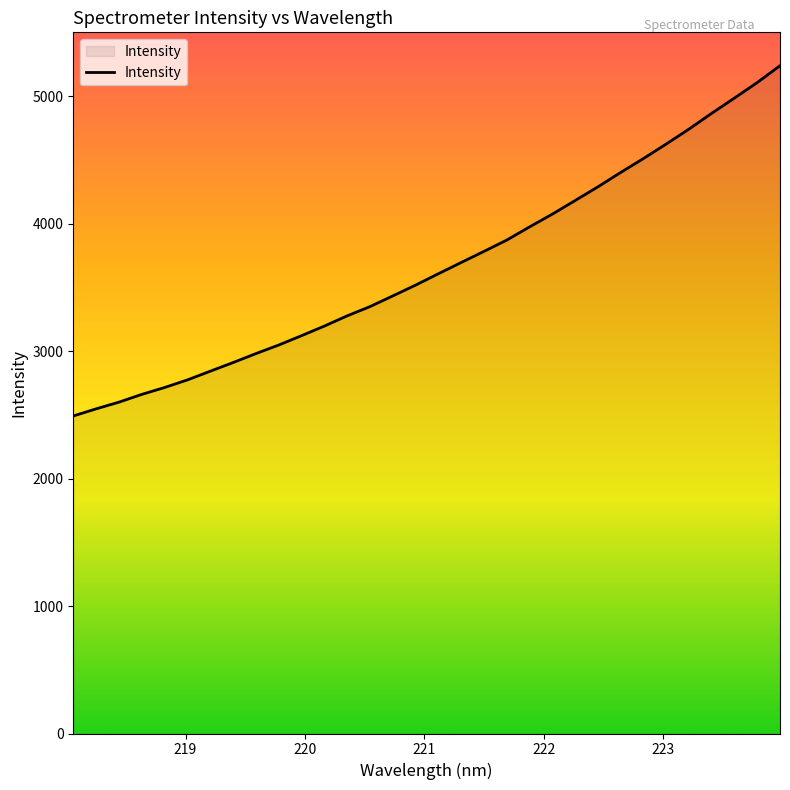

How many values are below 3607?

16